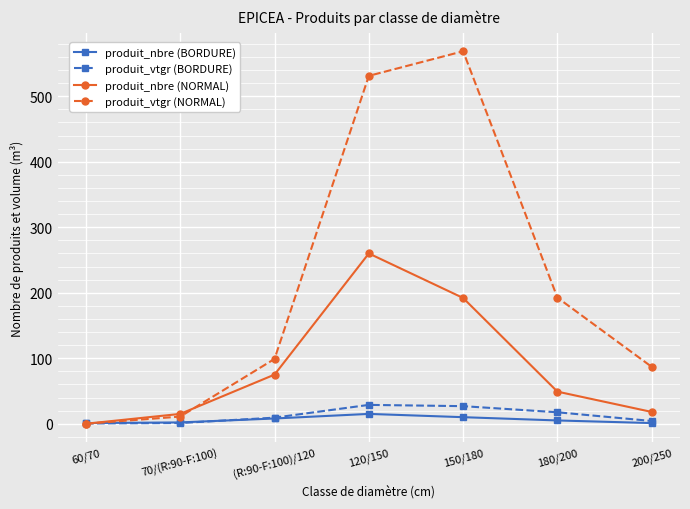

Is it true that produit_vtgr (NORMAL) equals 951.8 at 150/180?

False